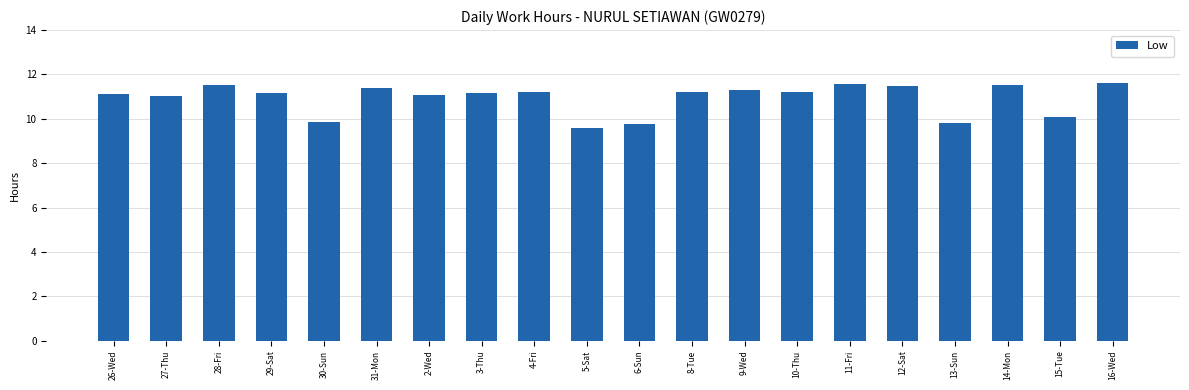

What is the label of the 3rd bar from the left?

28-Fri